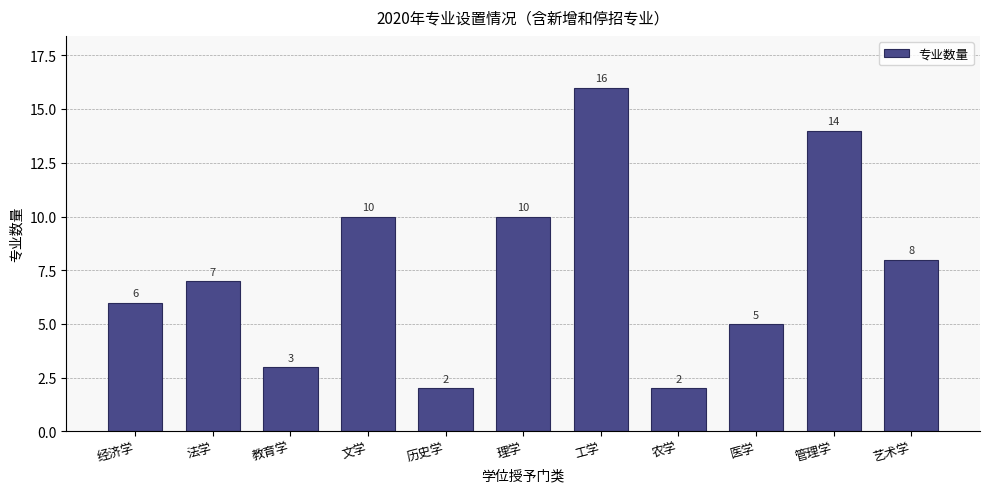

Reading left to right, list all the values displayed in this chart.

经济学=6	法学=7	教育学=3	文学=10	历史学=2	理学=10	工学=16	农学=2	医学=5	管理学=14	艺术学=8